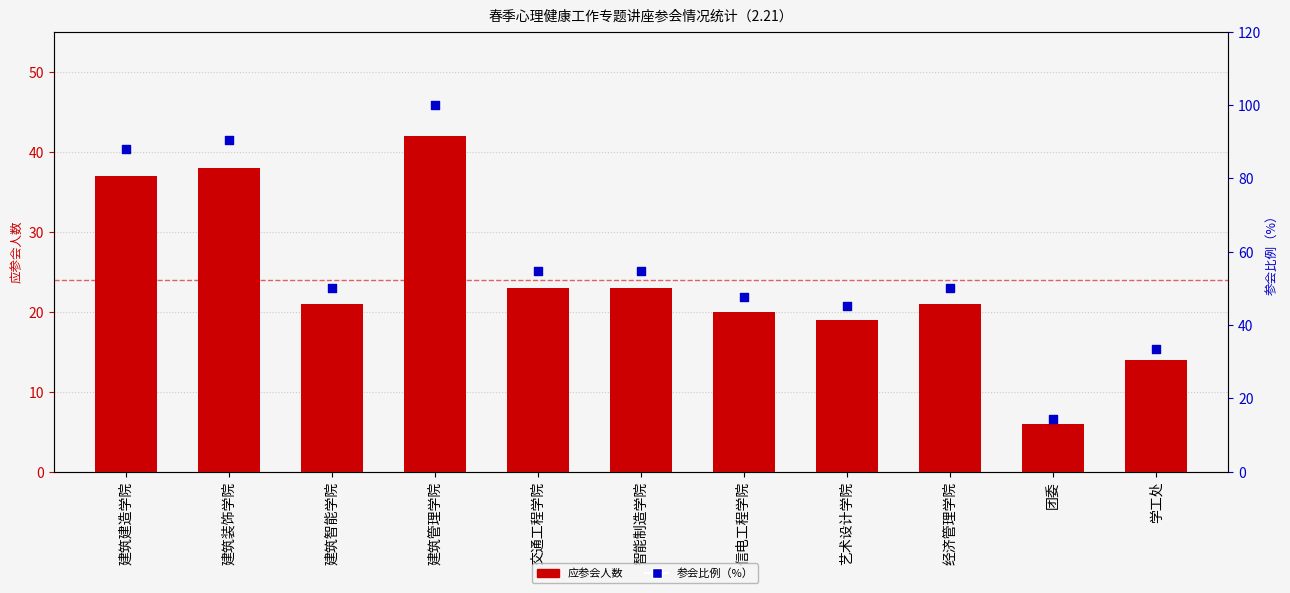

Which series has the largest total across all categories?

参会比例（%）